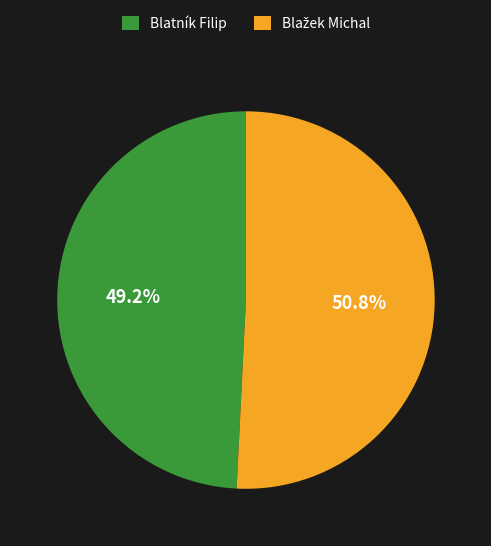

Which slice is the smallest?

Blatník Filip